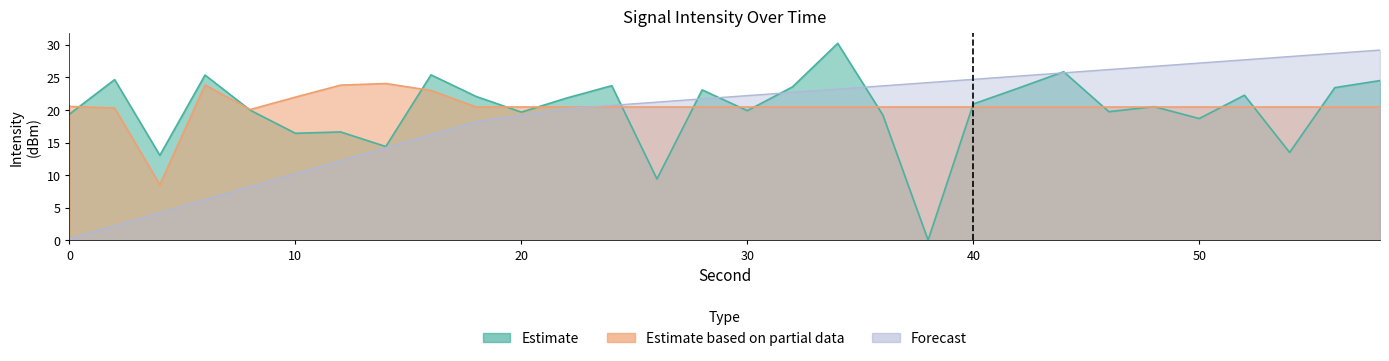

What is the value of the Estimate based on partial data point at the 15th from the left?

20.5